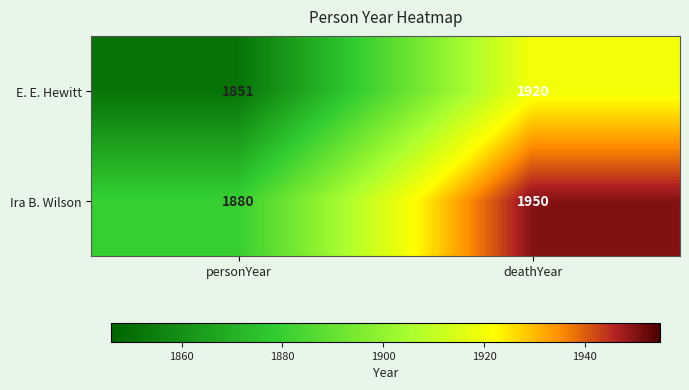

List the series in order of their peak value, highest first.

Ira B. Wilson, E. E. Hewitt